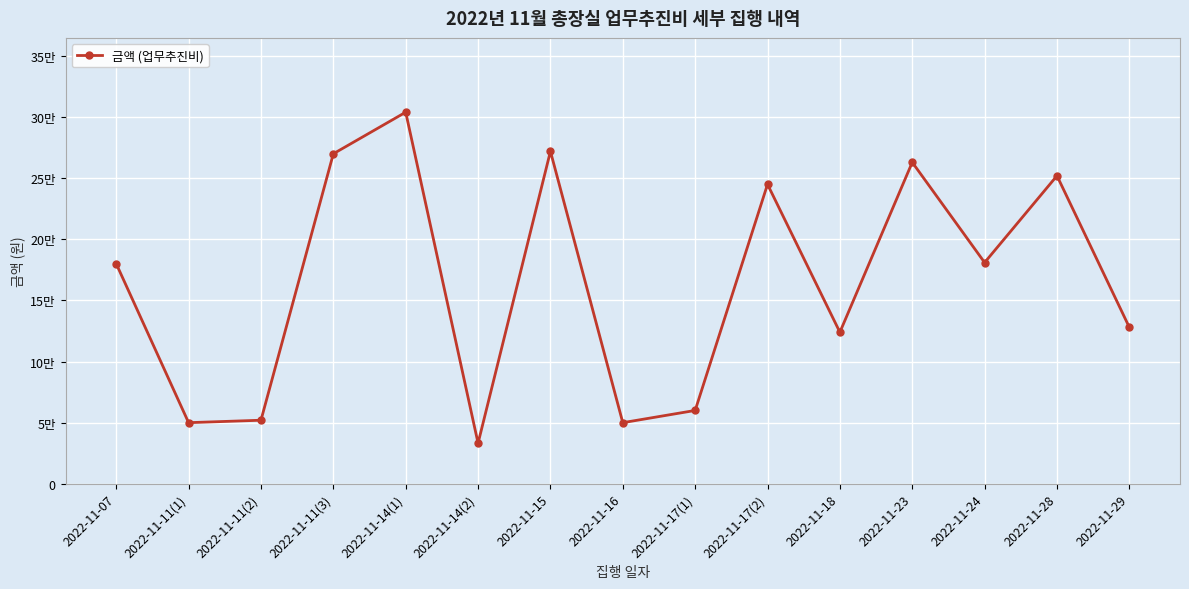

What is the difference between the maximum and minimum values?

270800